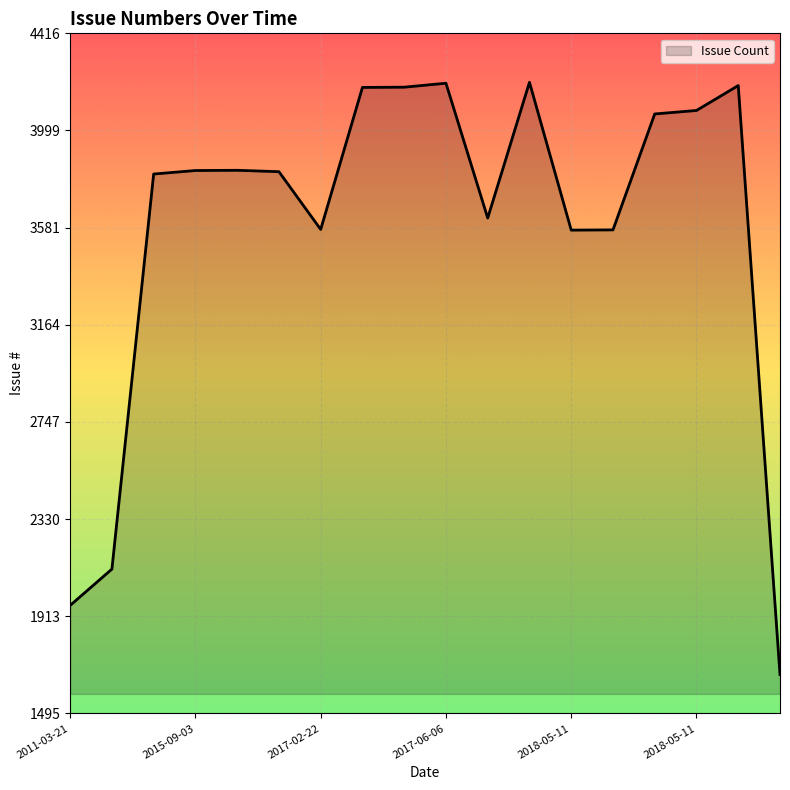

What is the smallest value displayed?

1662